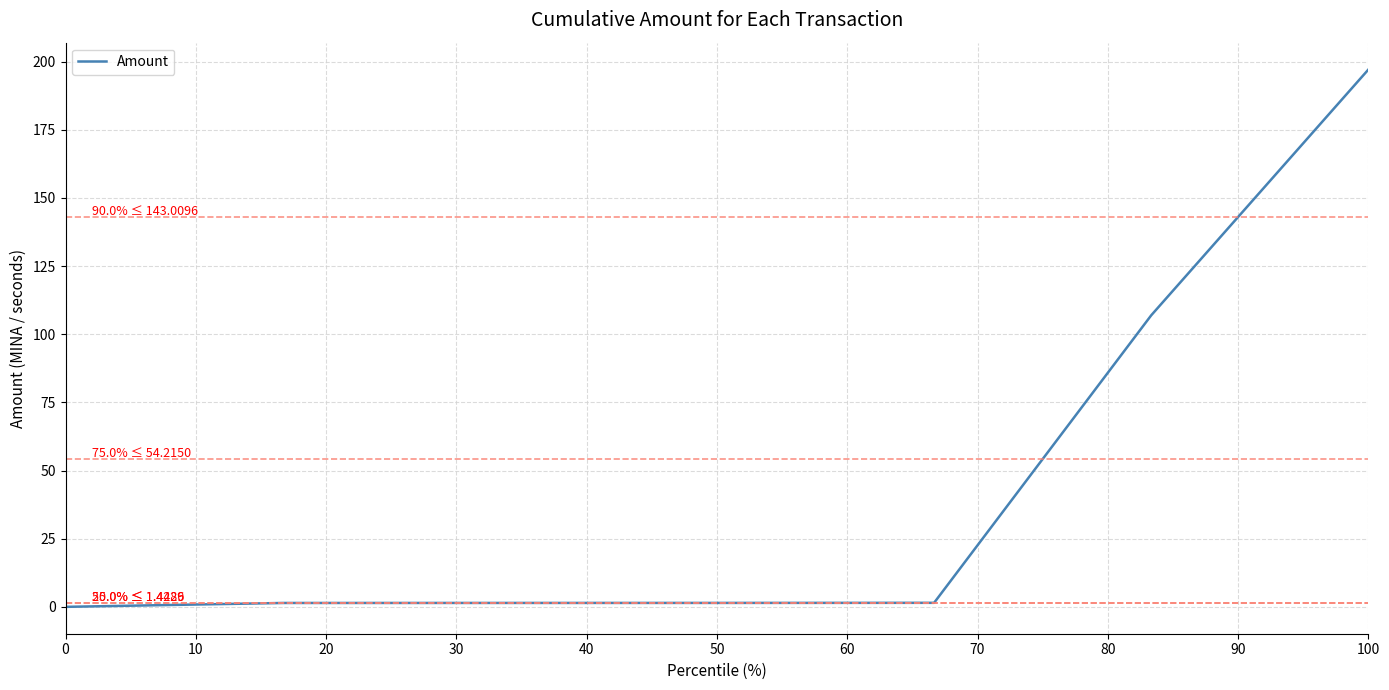

What is the sum of all values?

309.8